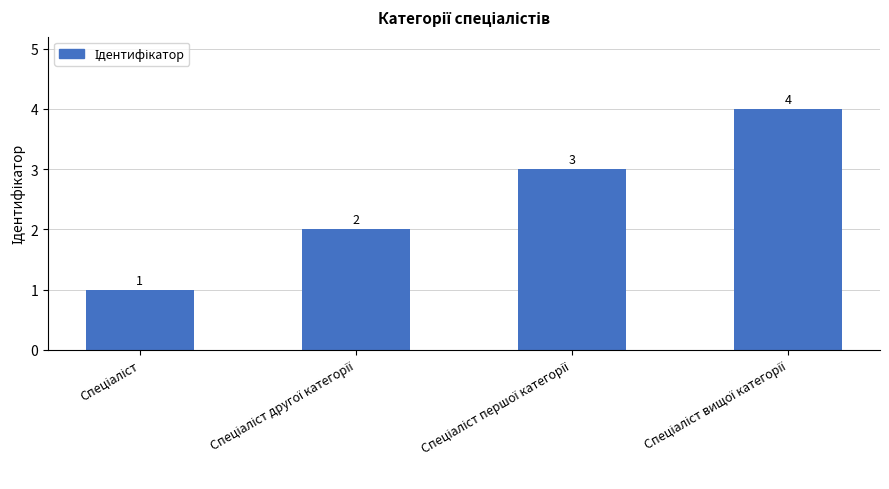

Reading right to left, list all the values displayed in this chart.

4	3	2	1